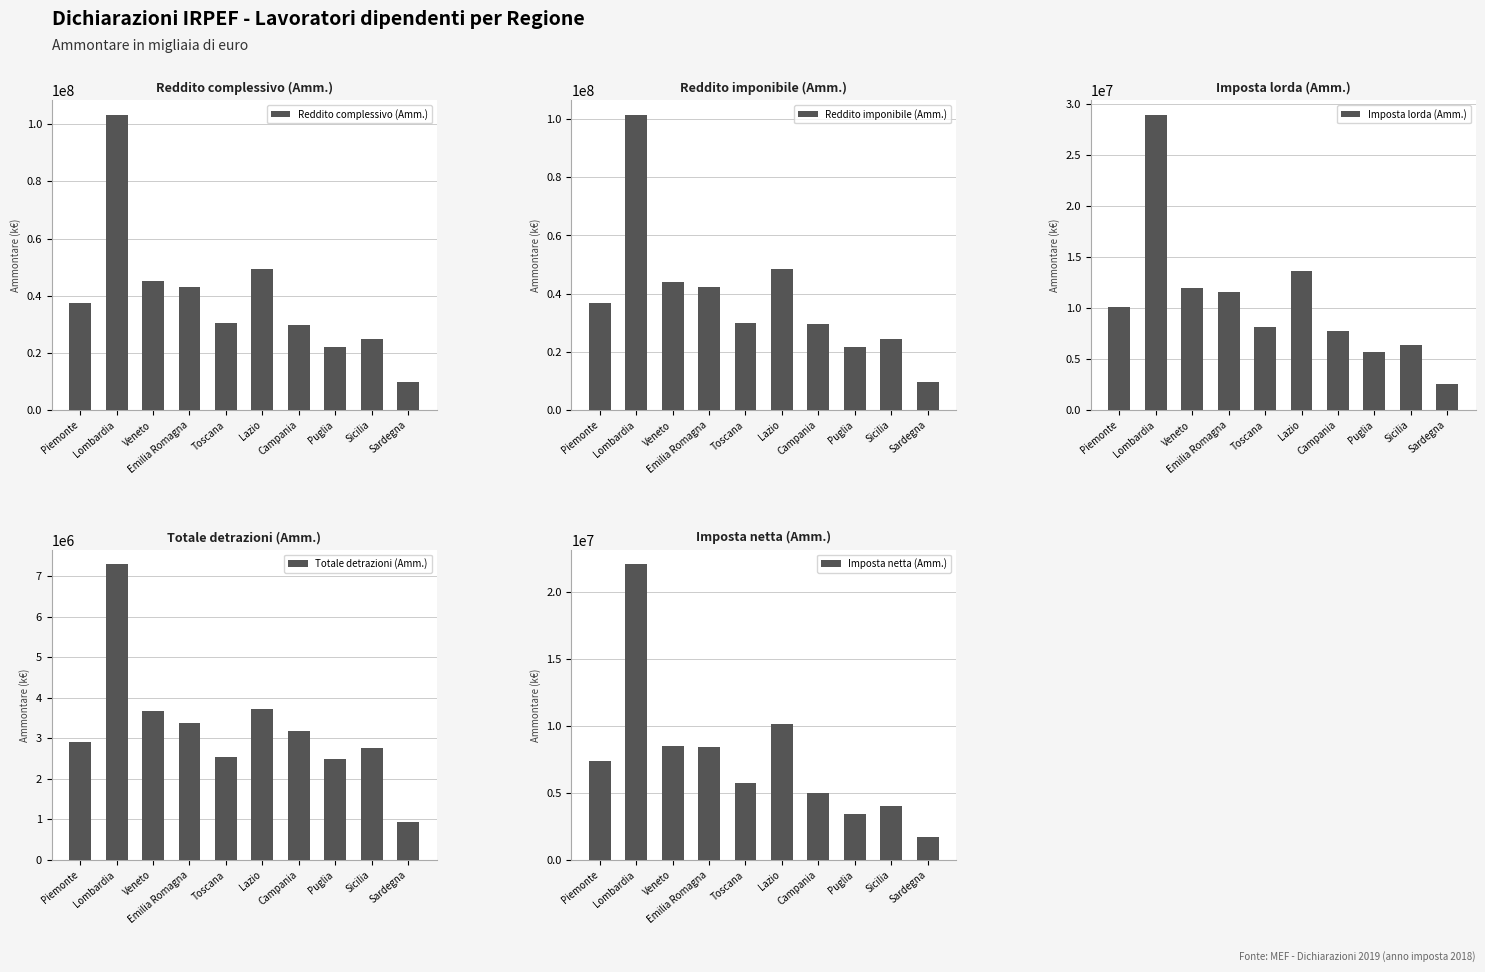

Which series has the widest spread of values?

Reddito complessivo (Amm.)